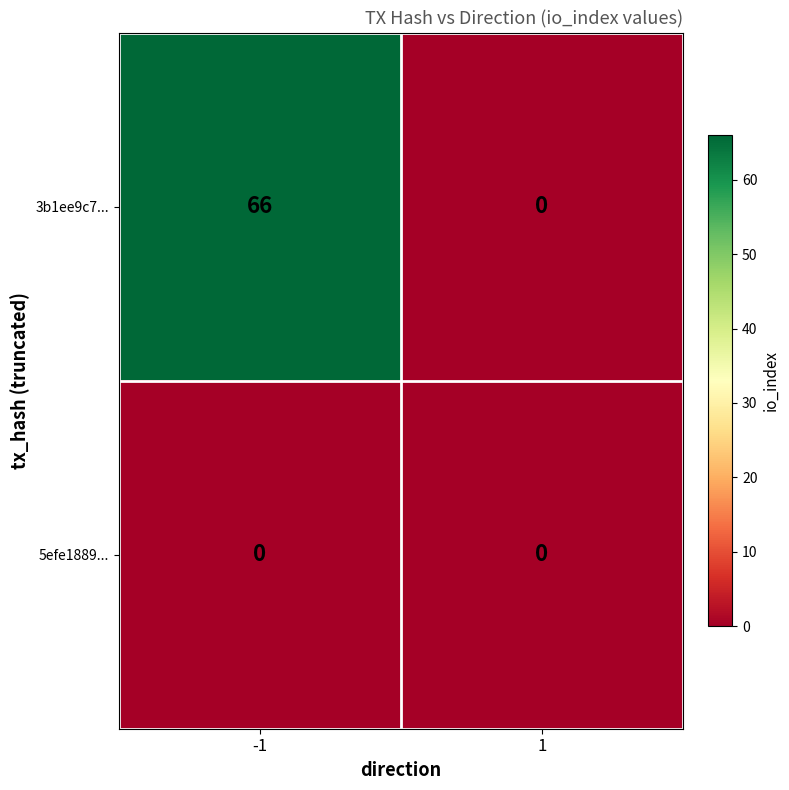

True or false: 3b1ee9c7... has a value of 93 at -1.

False